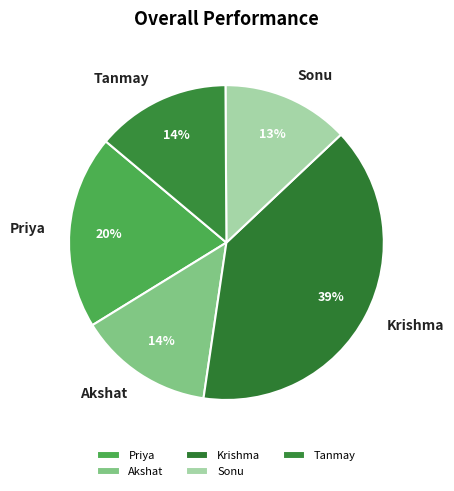

Which slice is the smallest?

Sonu